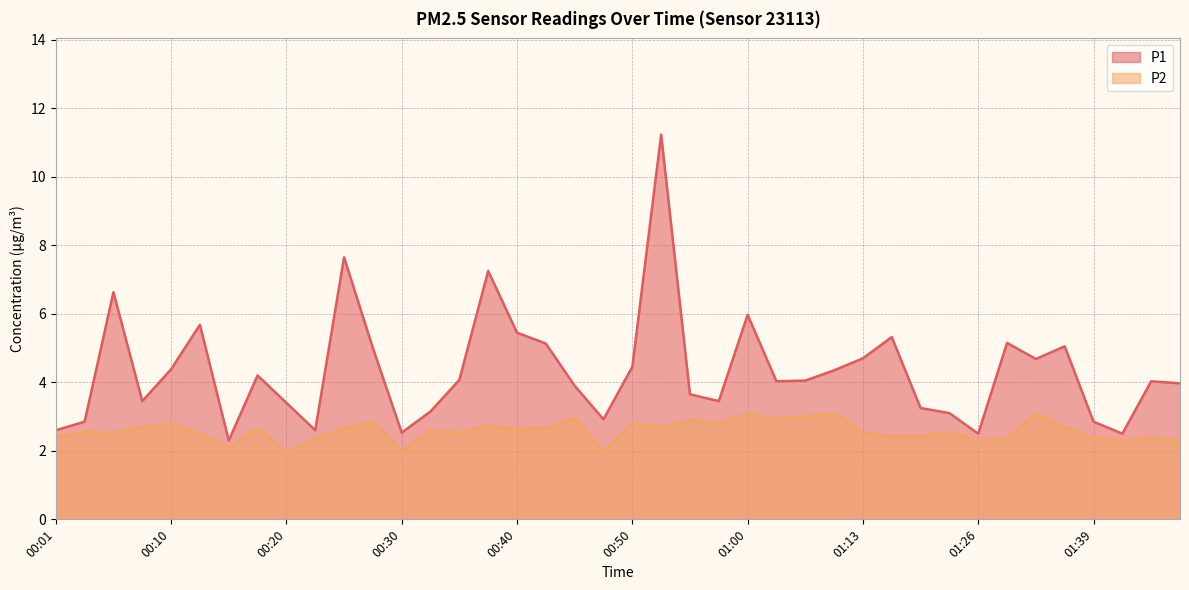

The value of P1 at 00:47 is 2.9. True or false?

True